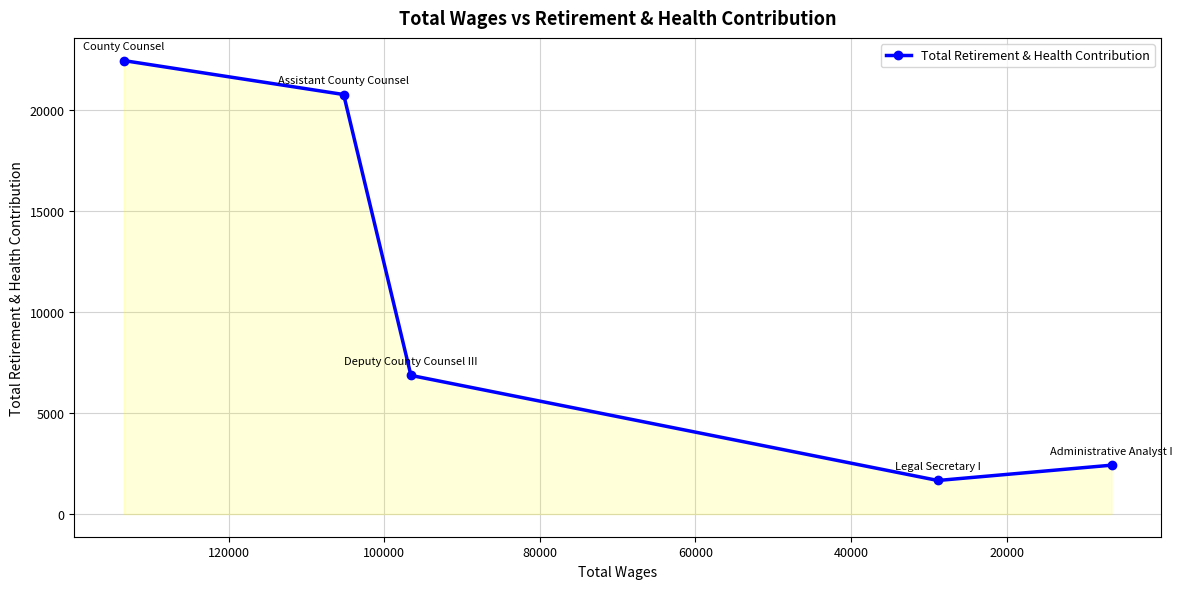

How many series are shown in this chart?

1